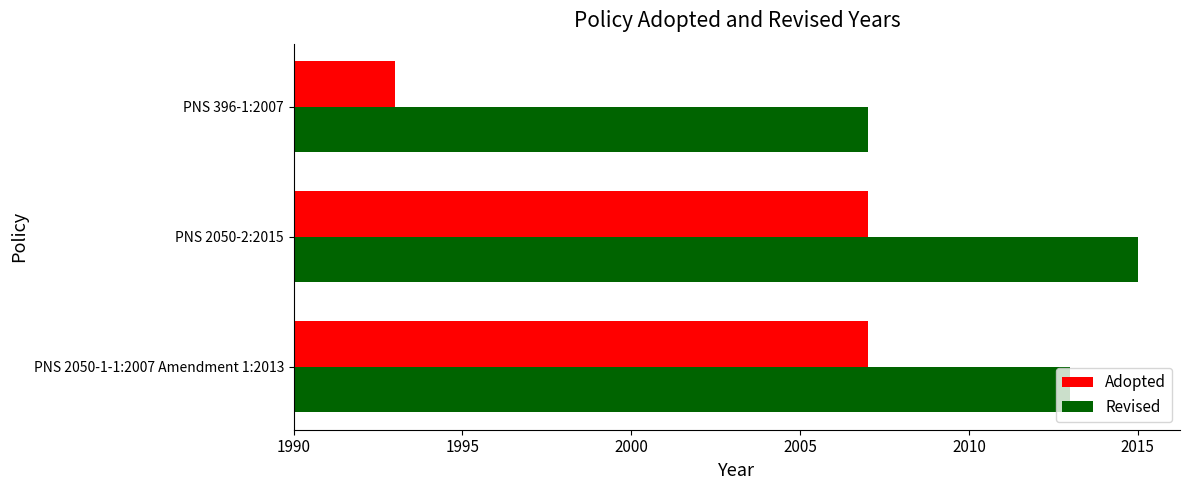

What are all the series names shown in the legend?

Adopted, Revised